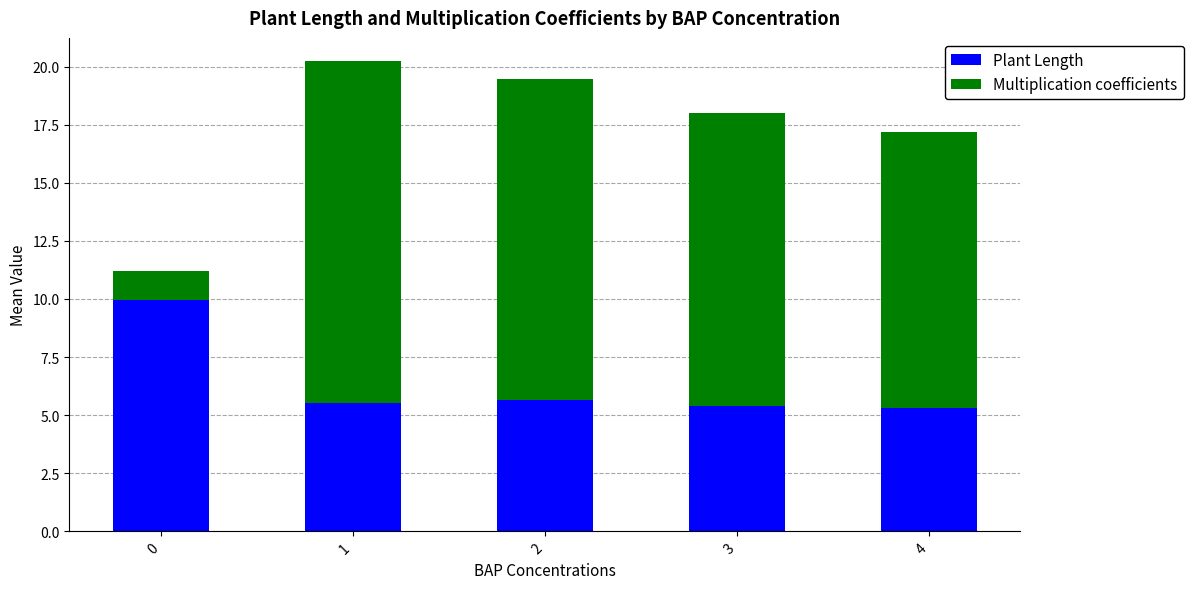

What is the total value across all series at 4?

17.2